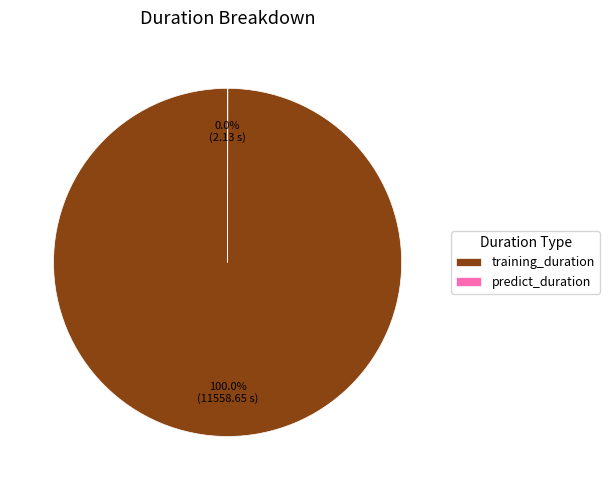

Which category has the biggest portion of the pie?

training_duration